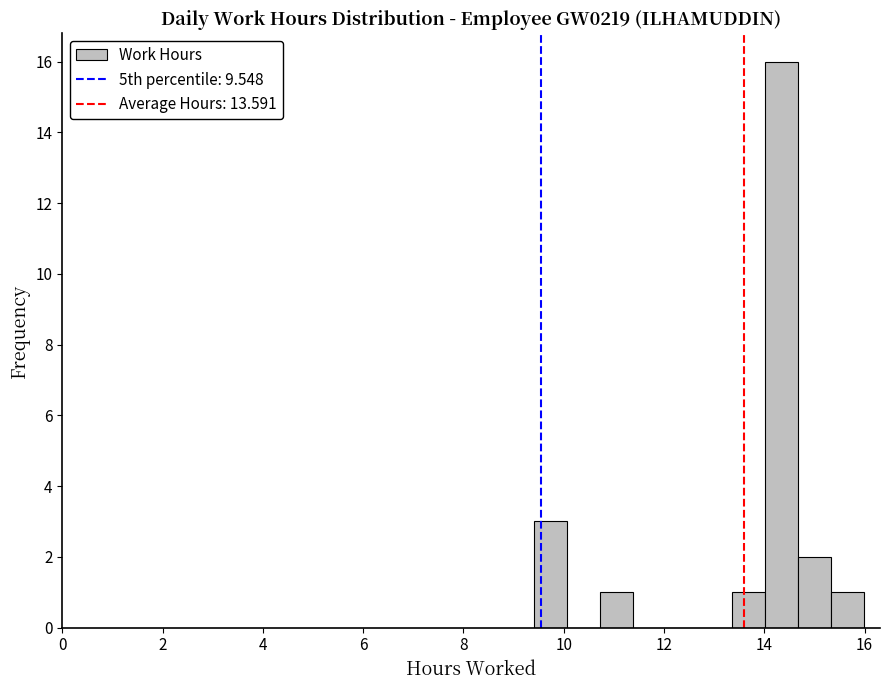

Around what value on the x-axis is the tallest bar? Give the approximate position of its centre, as read against the axis.

14.4